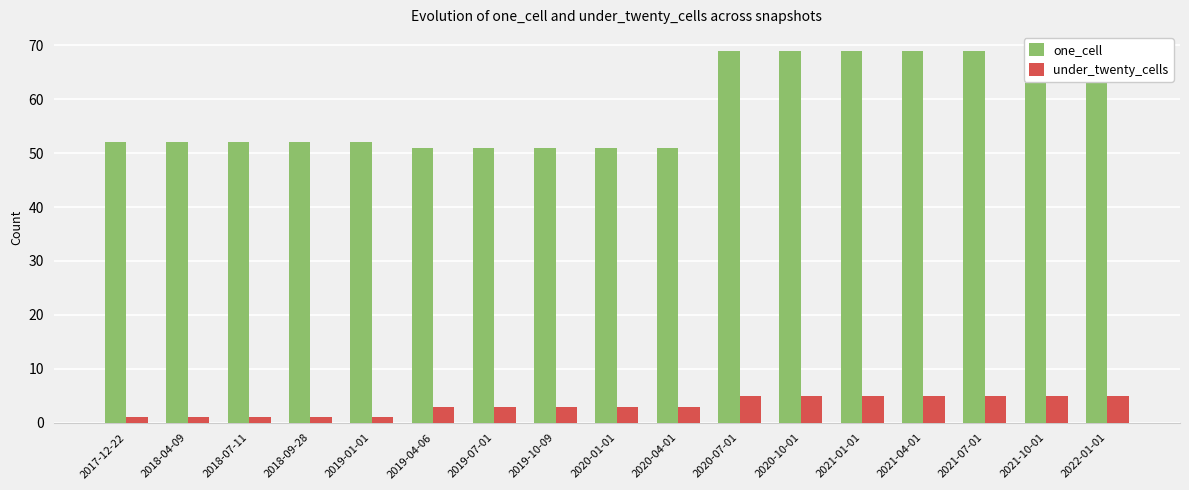

At which label does one_cell first exceed 52?

2020-07-01